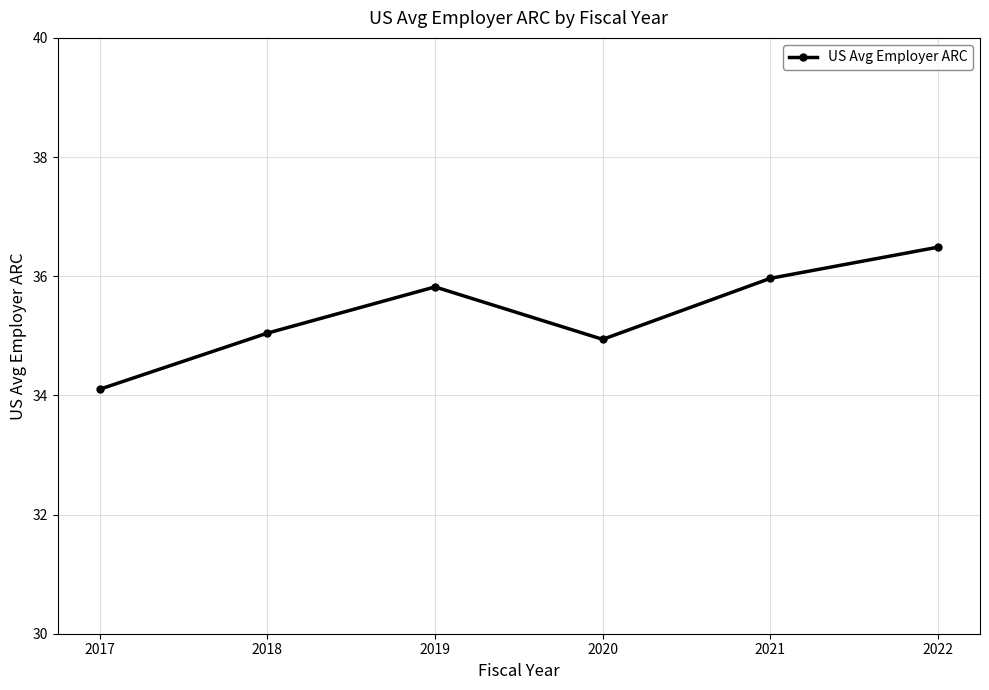

Where is the first local maximum?

2019